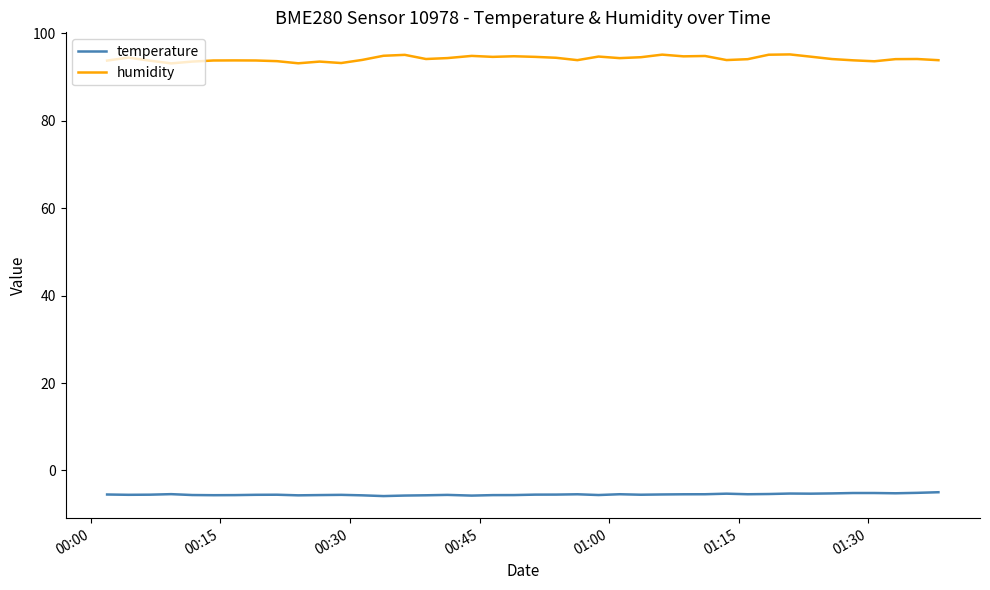

Which series has the largest total across all categories?

humidity